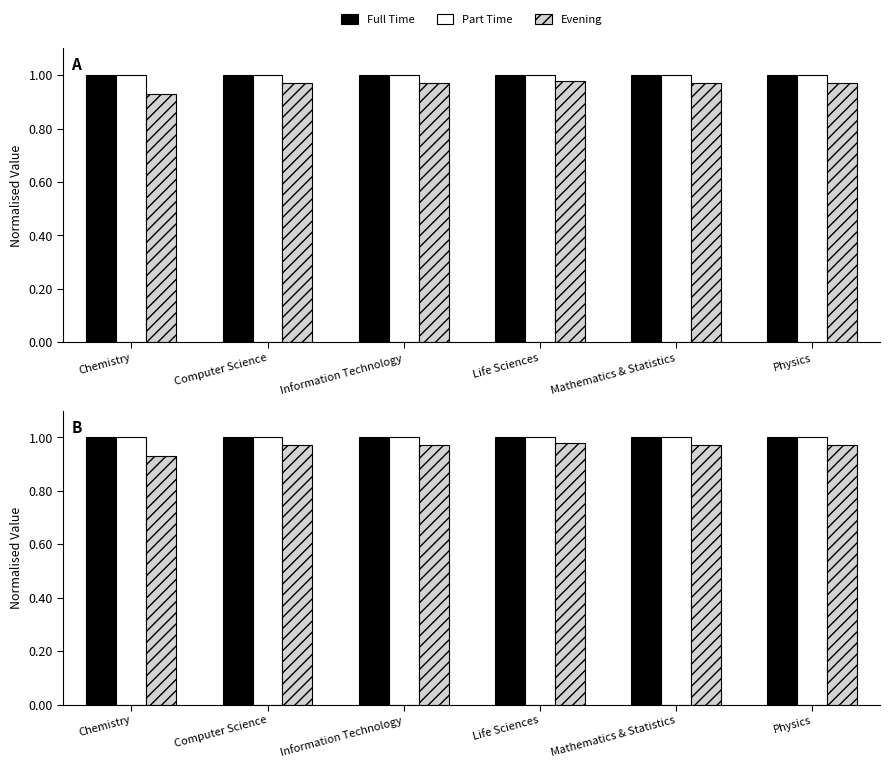

Is the value of Evening at Chemistry greater than the value of Part Time at Physics?

No